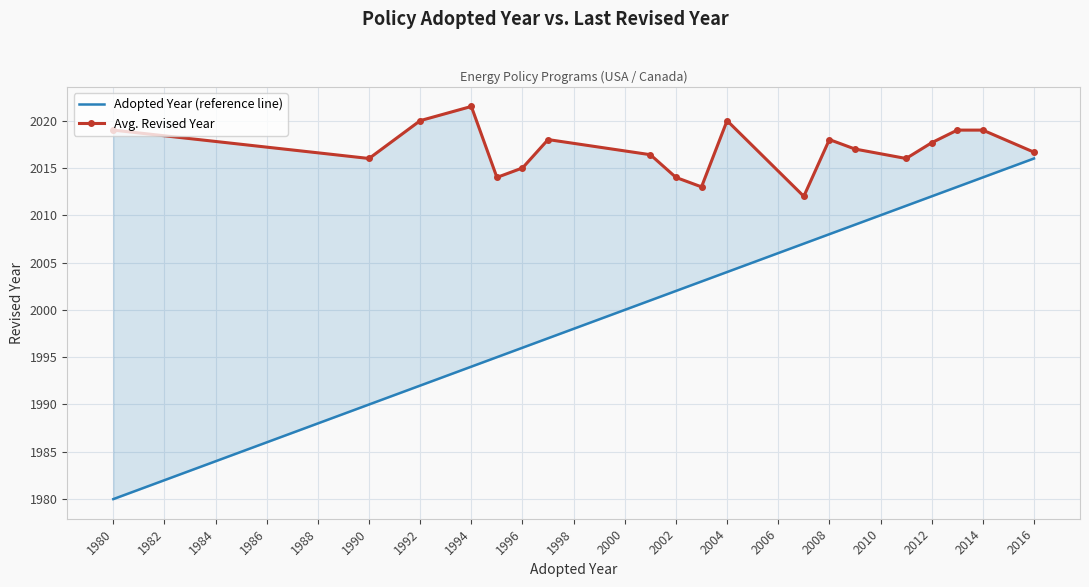

What is the difference between the maximum and minimum values in the Adopted Year (reference line) series?

36.0